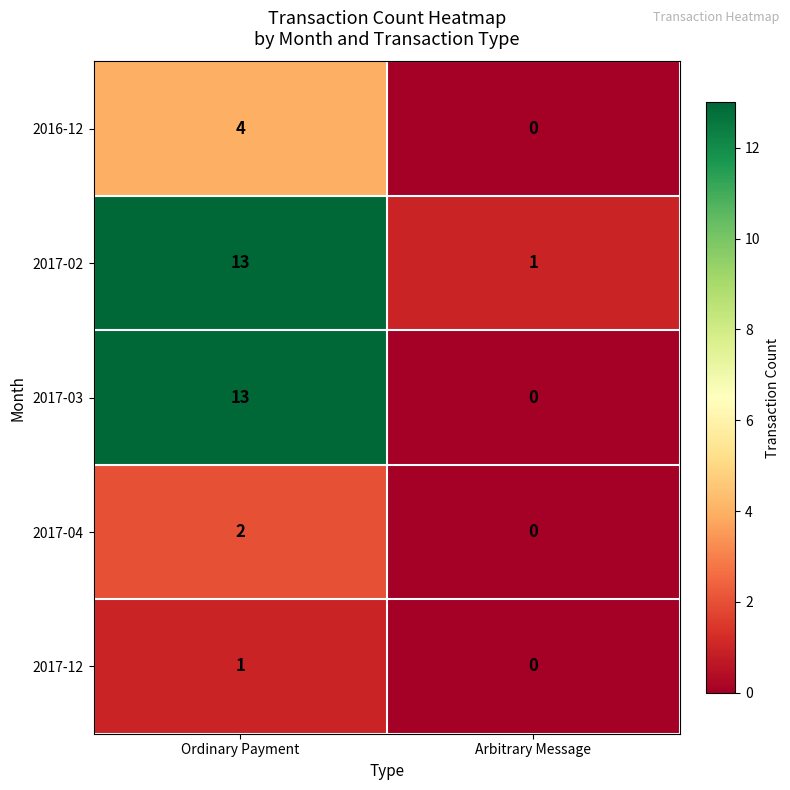

The 2017-03 series shows 5 at Ordinary Payment. True or false?

False